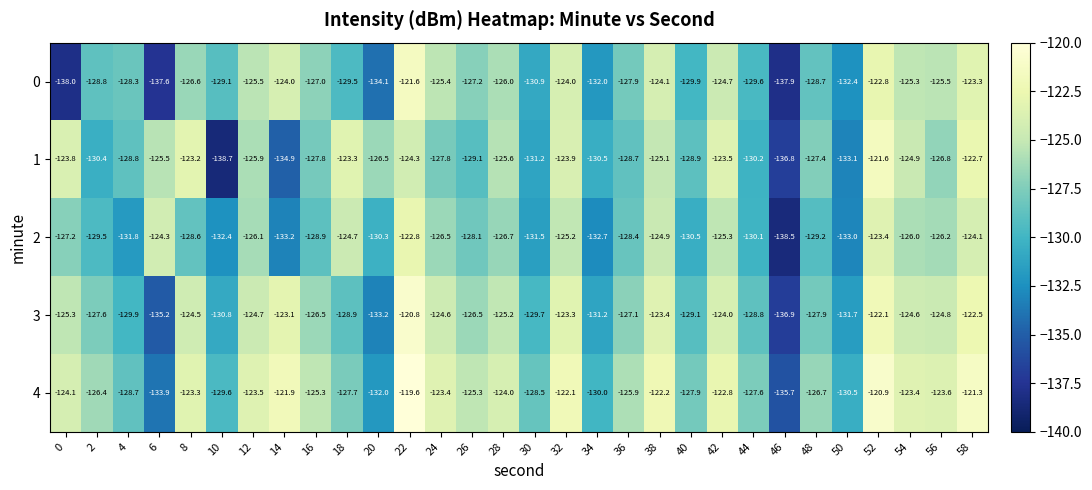

Rank the series at 26 from lowest to highest value.

1, 2, 0, 3, 4